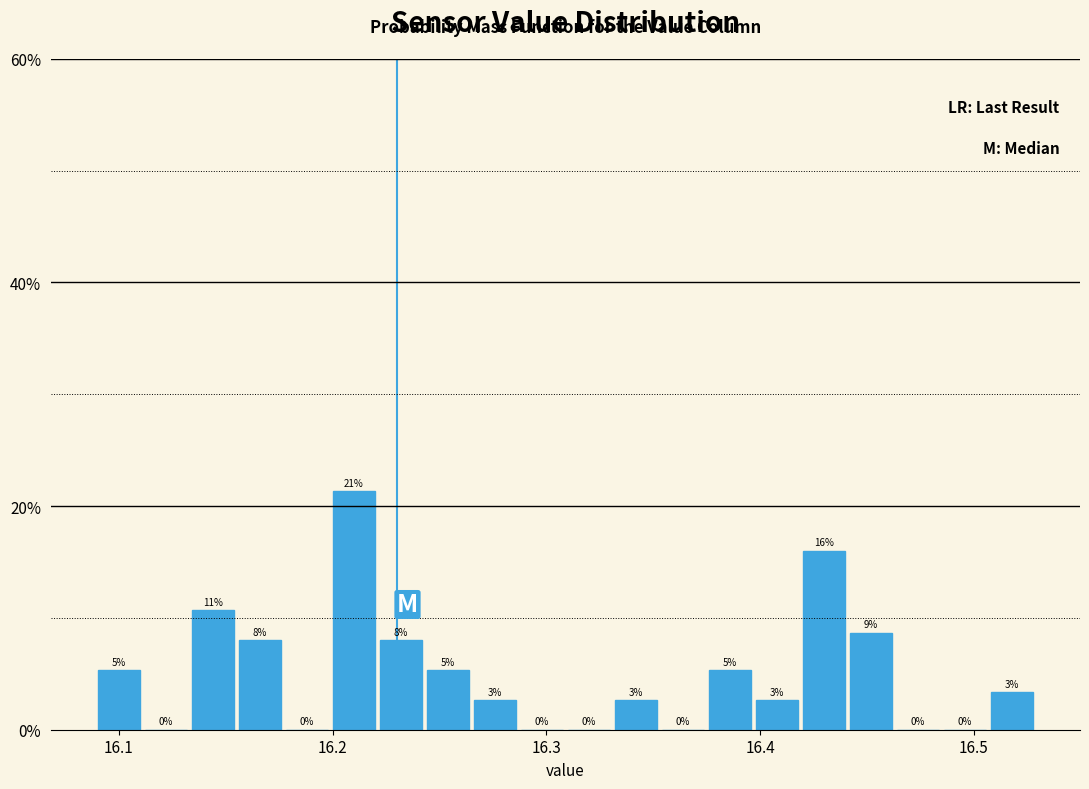

Read against the x-axis, roughly where is the centre of the tallest bar?

16.21